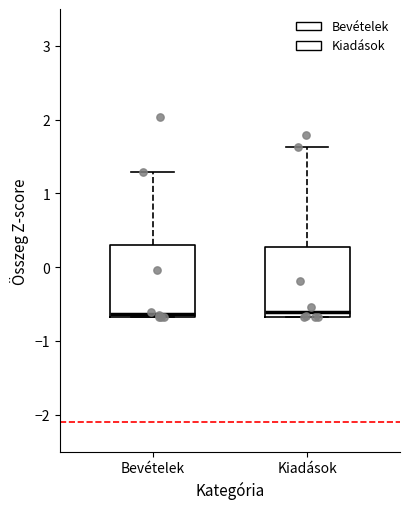

Reading left to right, read every box against the y-axis: the position of its median line, the range the box covers, and the ends of its whiskers. The values are not printed on the chart, so give them approximately, as read against the axis.

Bevételek: median -0.6, box -0.7 to 0.3, whiskers -0.7 to 1.3
Kiadások: median -0.6, box -0.7 to 0.3, whiskers -0.7 to 1.6